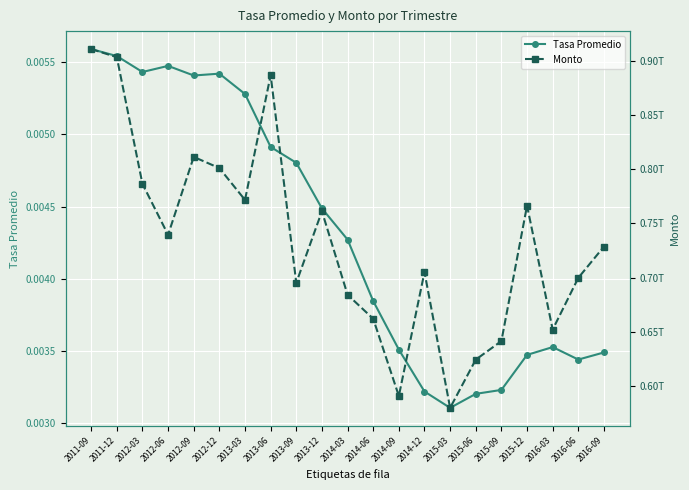

Which category has the highest value in the Monto series?

2011-09